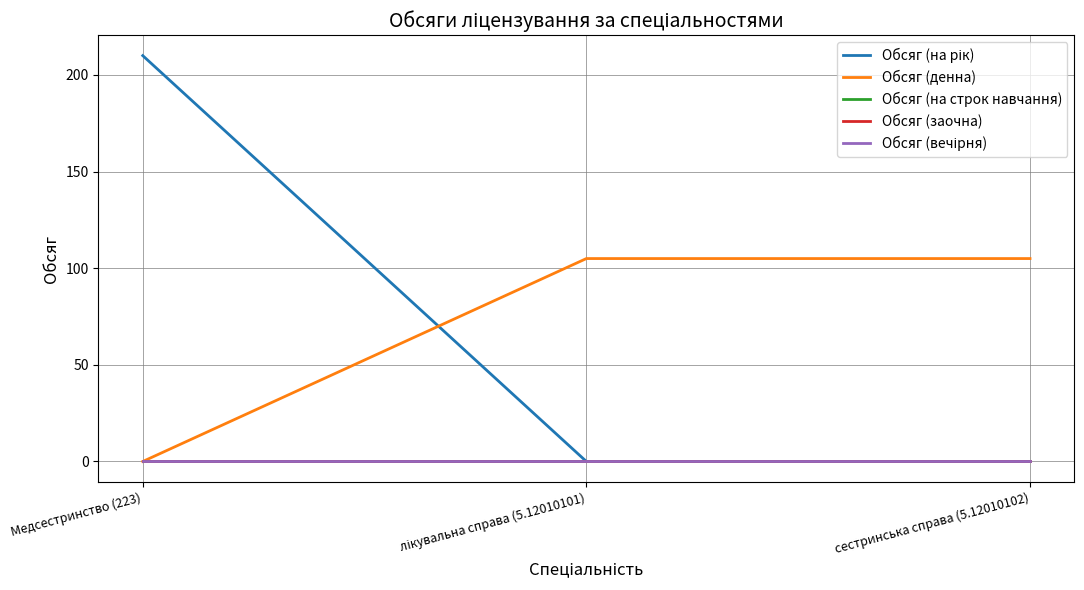

Is this an area chart (filled region under the line)?

No